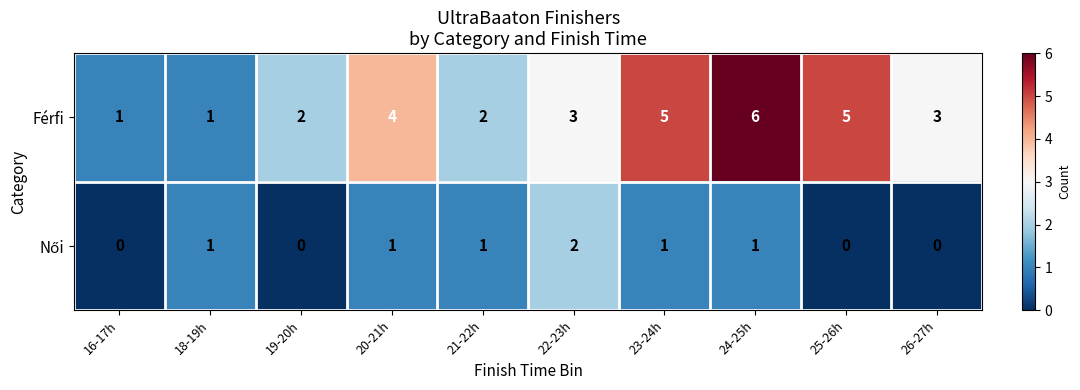

How many data points does each series have?

10